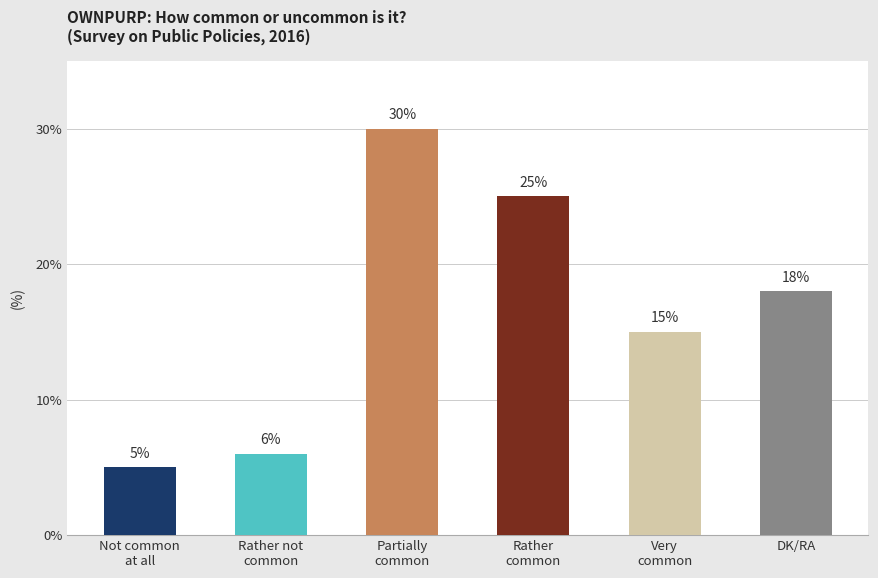

What is the label of the 6th bar from the left?

DK/RA